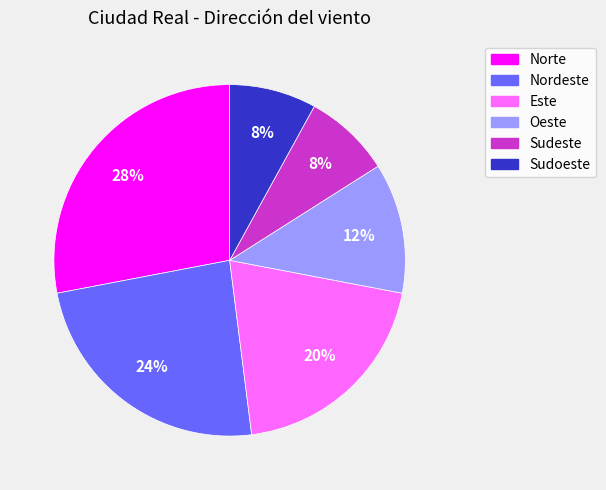

Which slice is the largest?

Norte